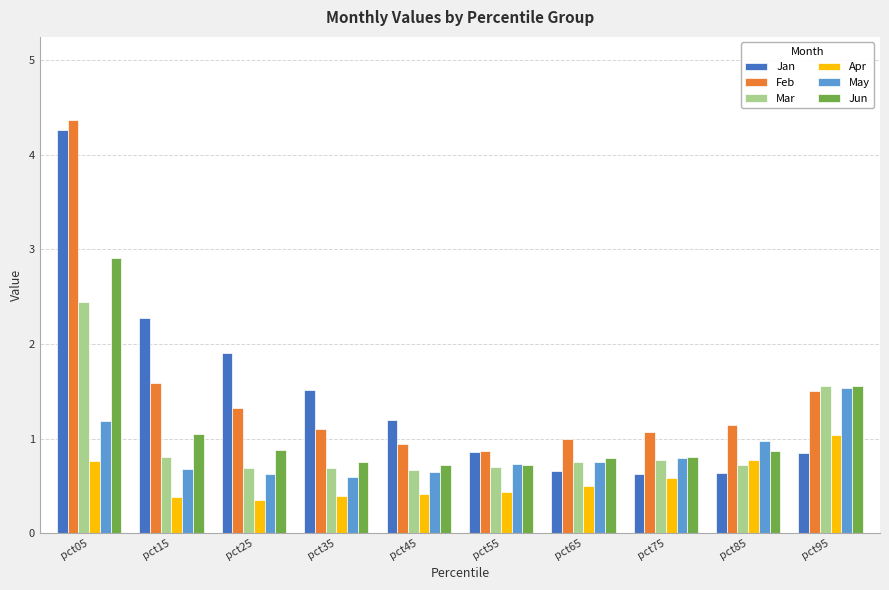

Is the value of Mar at pct65 greater than the value of Feb at pct25?

No